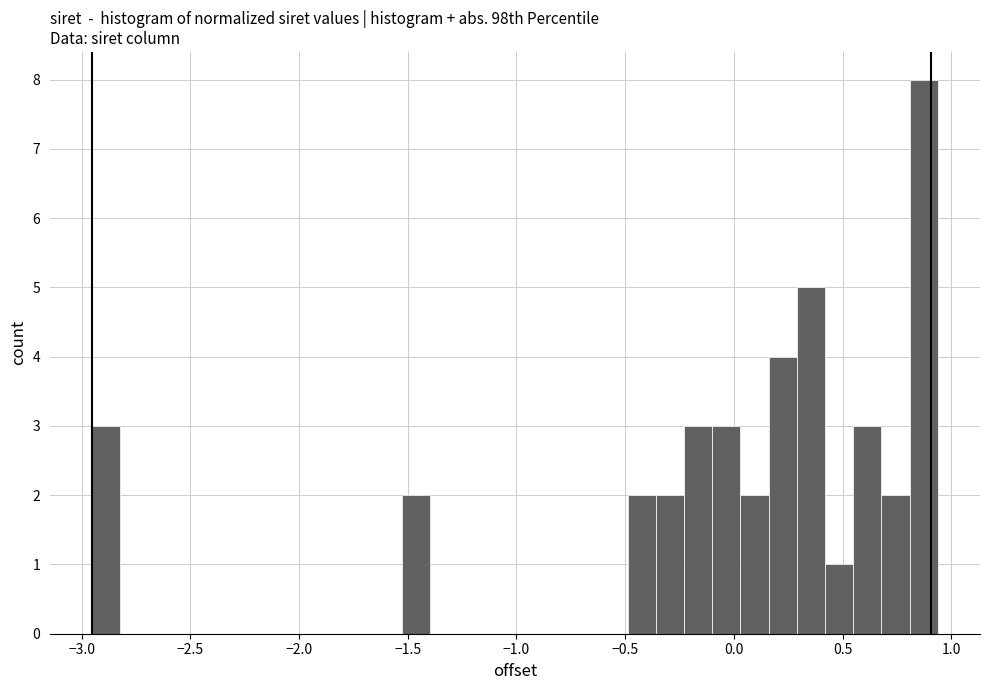

Read against the x-axis, roughly where is the centre of the tallest bar?

0.85